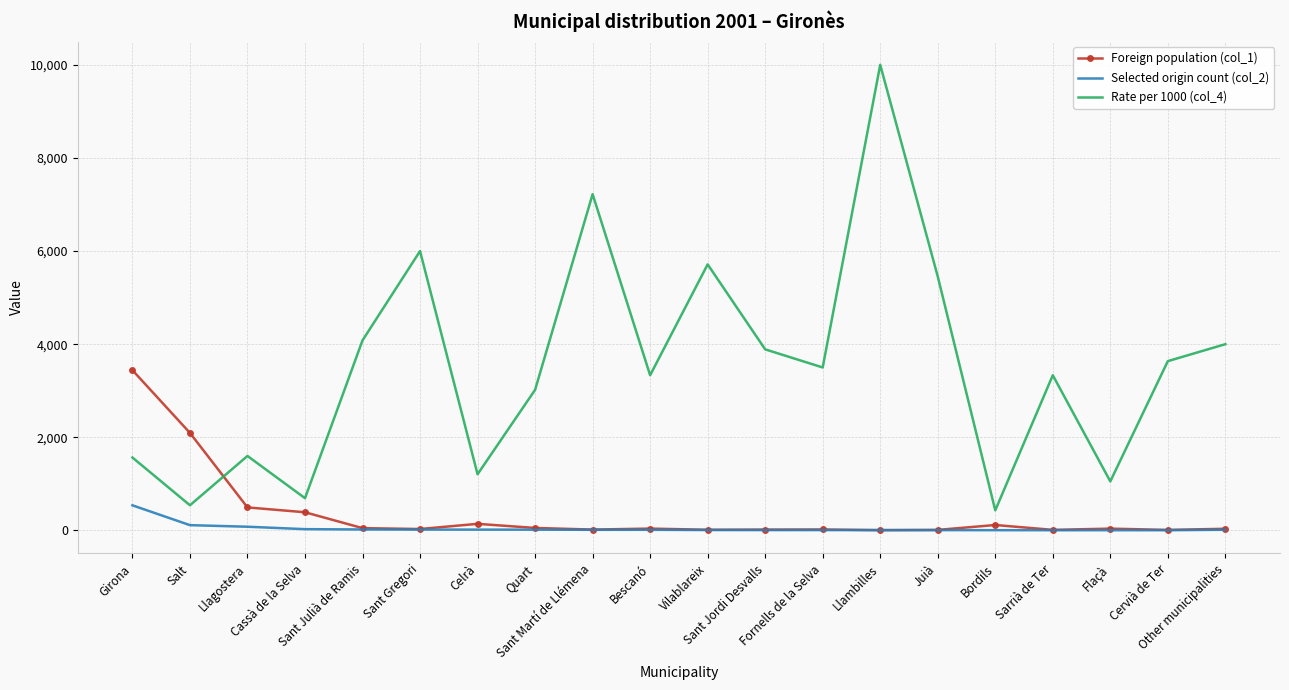

Rank the series by their maximum value, from highest to lowest.

Rate per 1000 (col_4), Foreign population (col_1), Selected origin count (col_2)